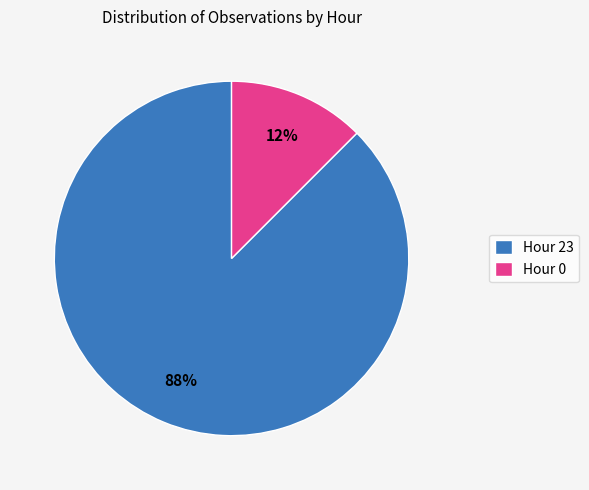

Which has a higher value, Hour 0 or Hour 23?

Hour 23